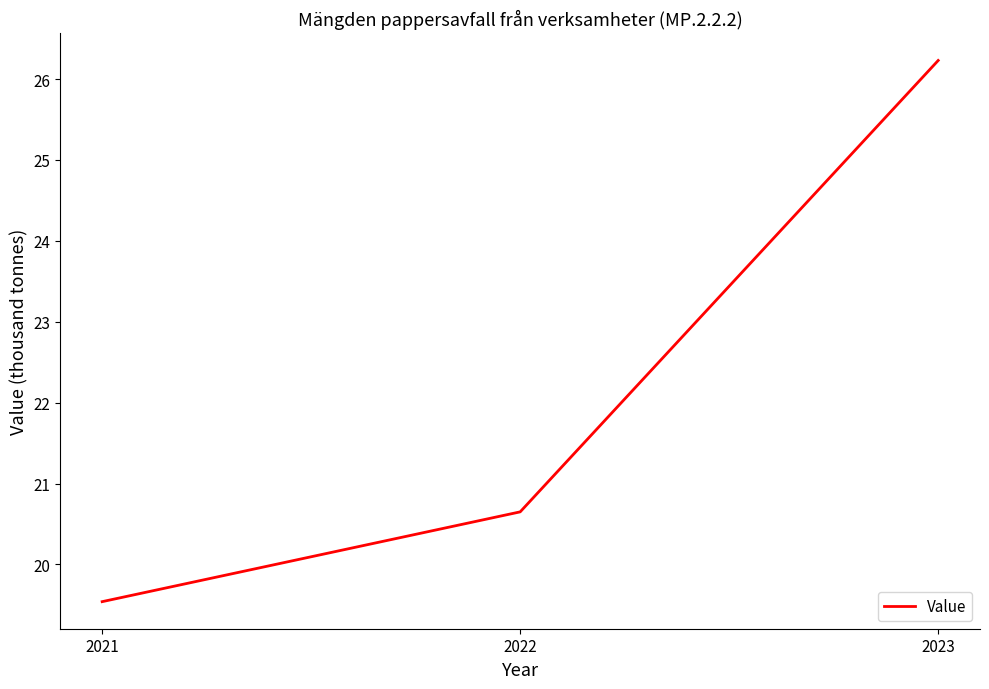

Rank the categories by value from lowest to highest.

2021, 2022, 2023